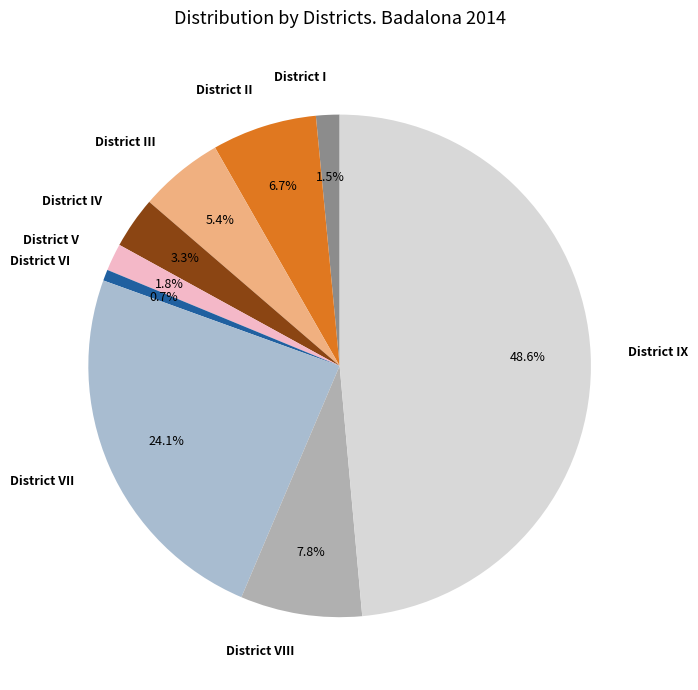

To the nearest percent, what is the average slice percentage?

11%